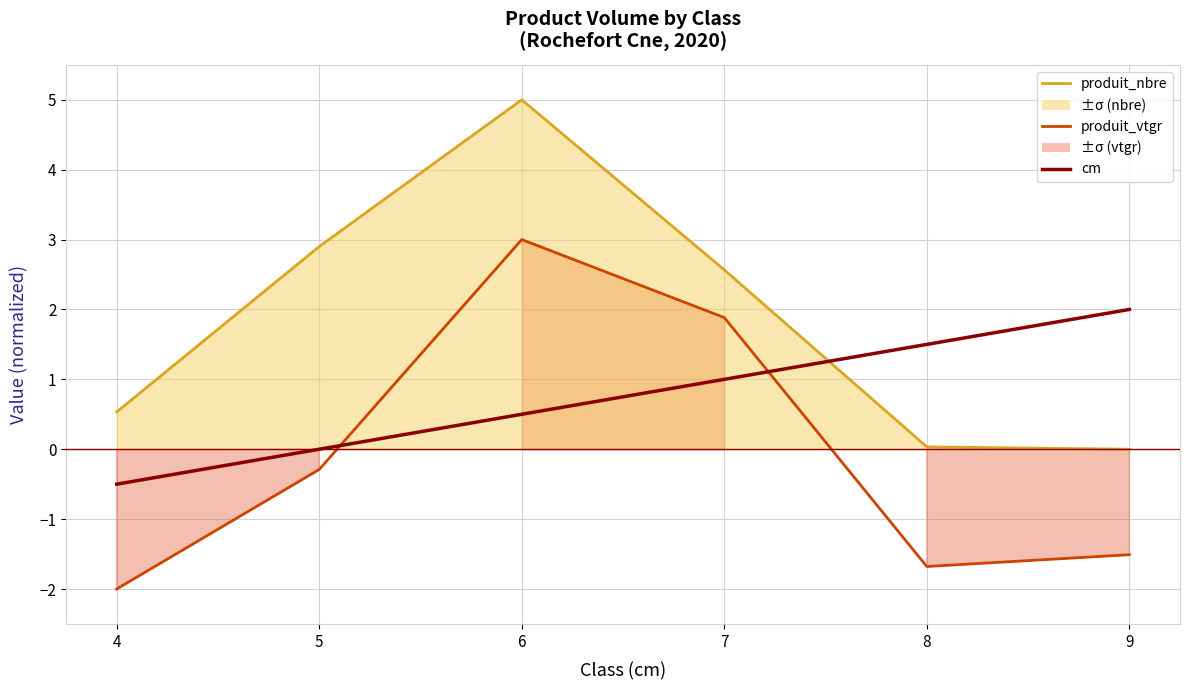

Reading left to right, list all the values displayed in this chart.

produit_nbre: 0.5	2.9	5.0	2.6	0.0	0.0
produit_vtgr: -2.0	-0.3	3.0	1.9	-1.7	-1.5
cm: -0.5	0.0	0.5	1.0	1.5	2.0